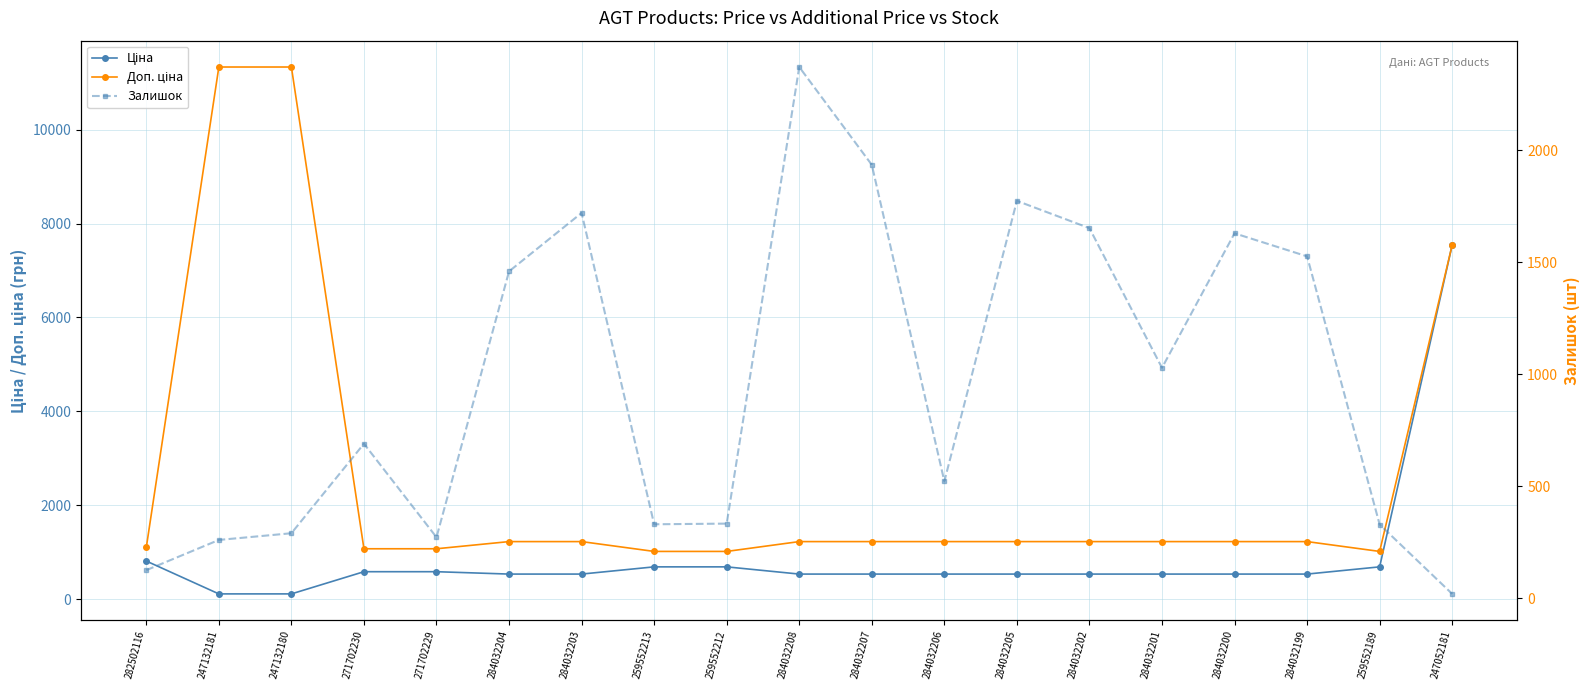

What is the difference between the highest and lowest values at 259552213?

687.8